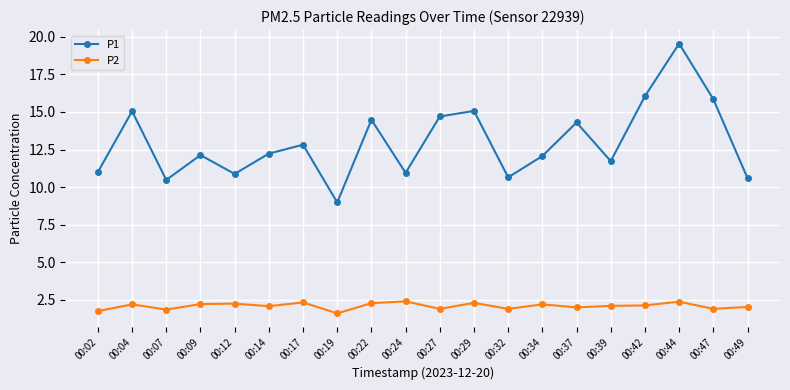

At how many categories does at least one series exceed 7?

20